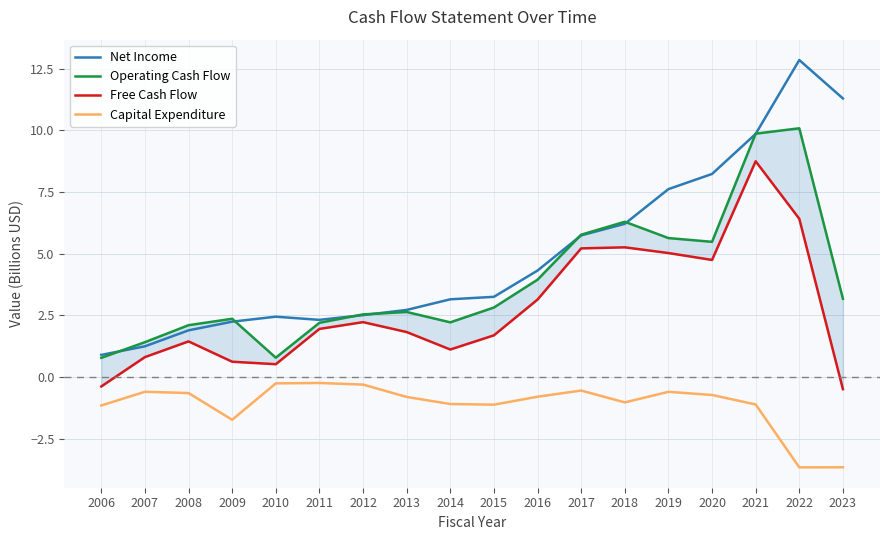

Read the Operating Cash Flow value at 2006.

0.8